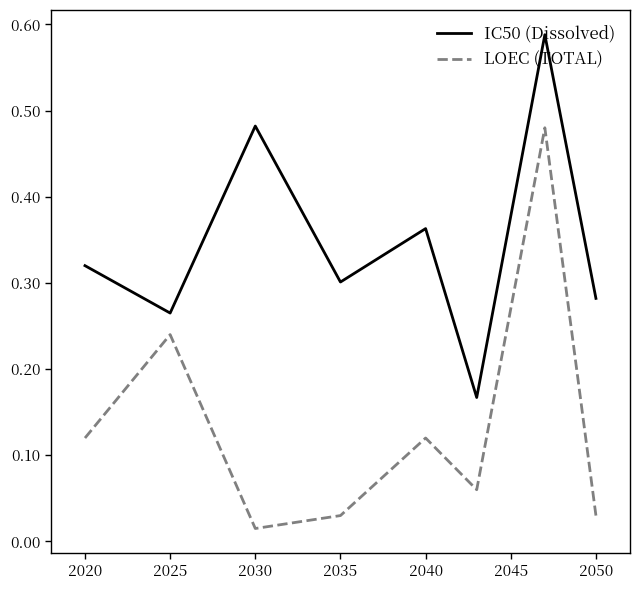

True or false: LOEC (TOTAL) has more than 2 points higher than both neighbors.

True